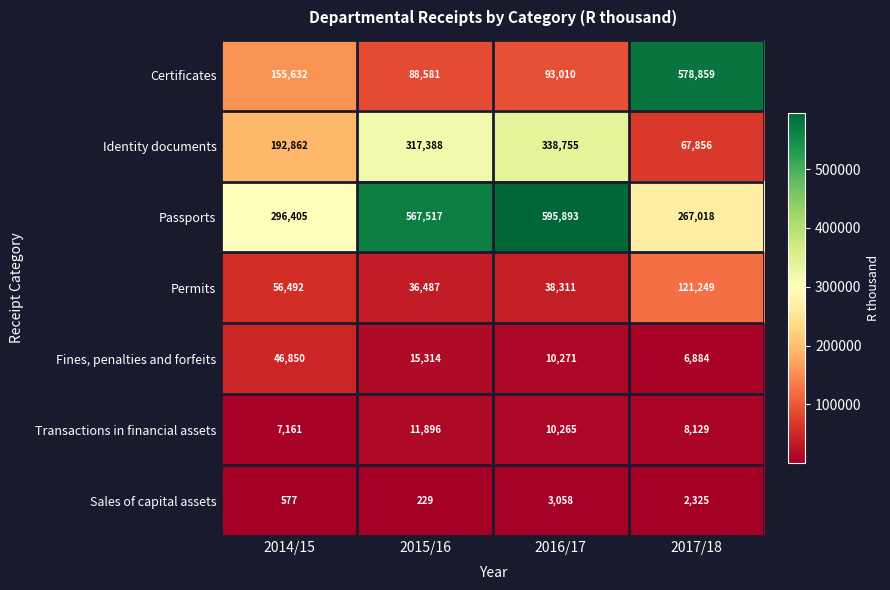

Count the number of categories in the chart.

4